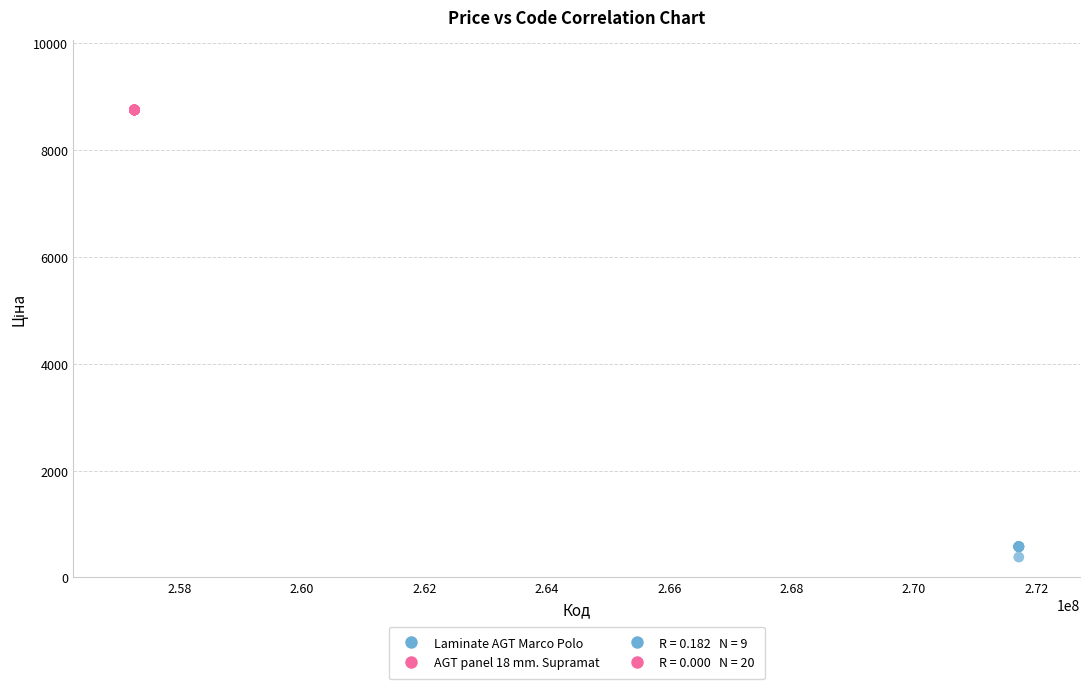

Which series reaches the minimum Y coordinate?

Laminate AGT Marco Polo